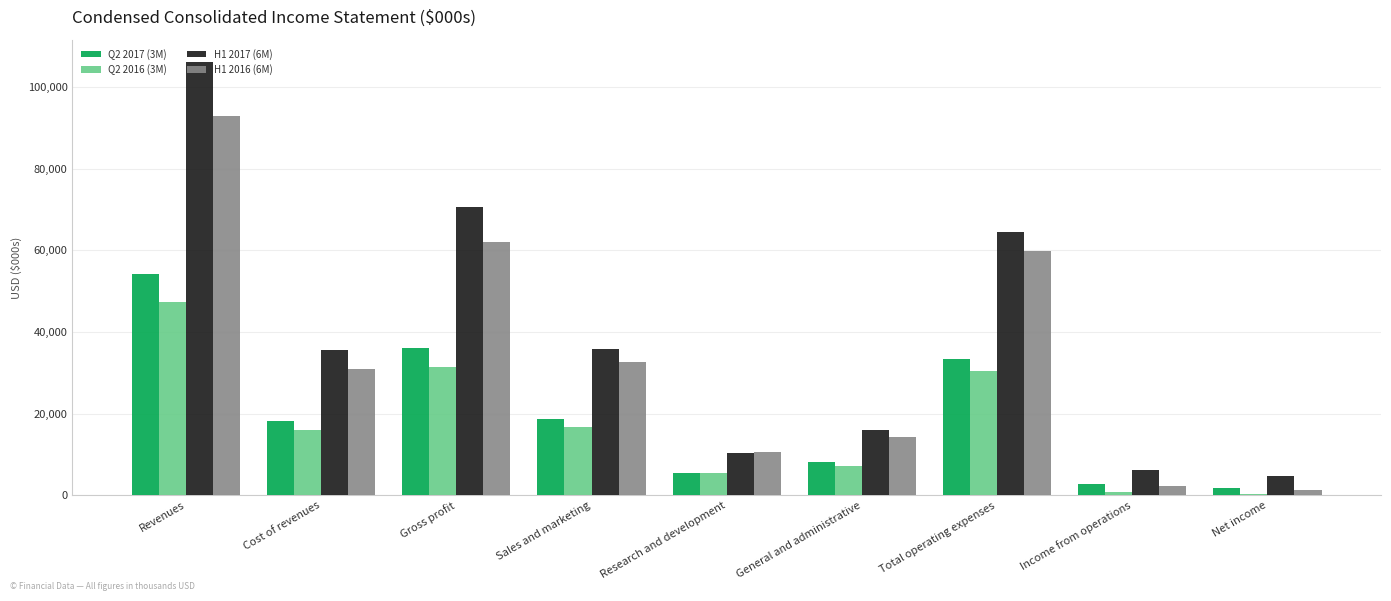

How many bars are there in each group?

4